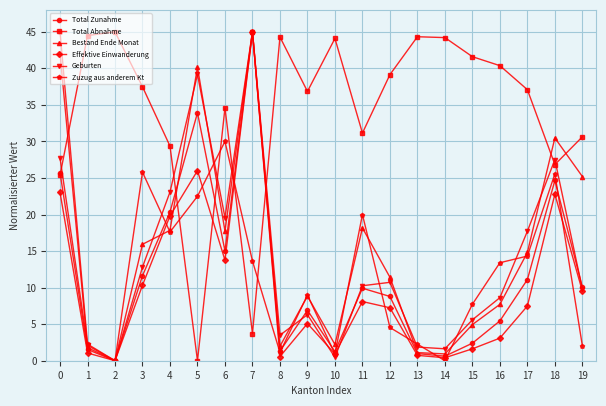

Between 5 and 14, which series saw the biggest shift?

Total Abnahme